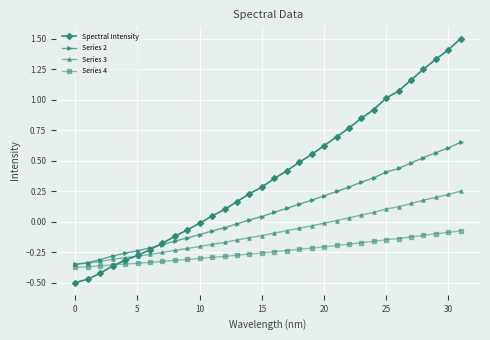

Which series has the largest total across all categories?

Spectral Intensity